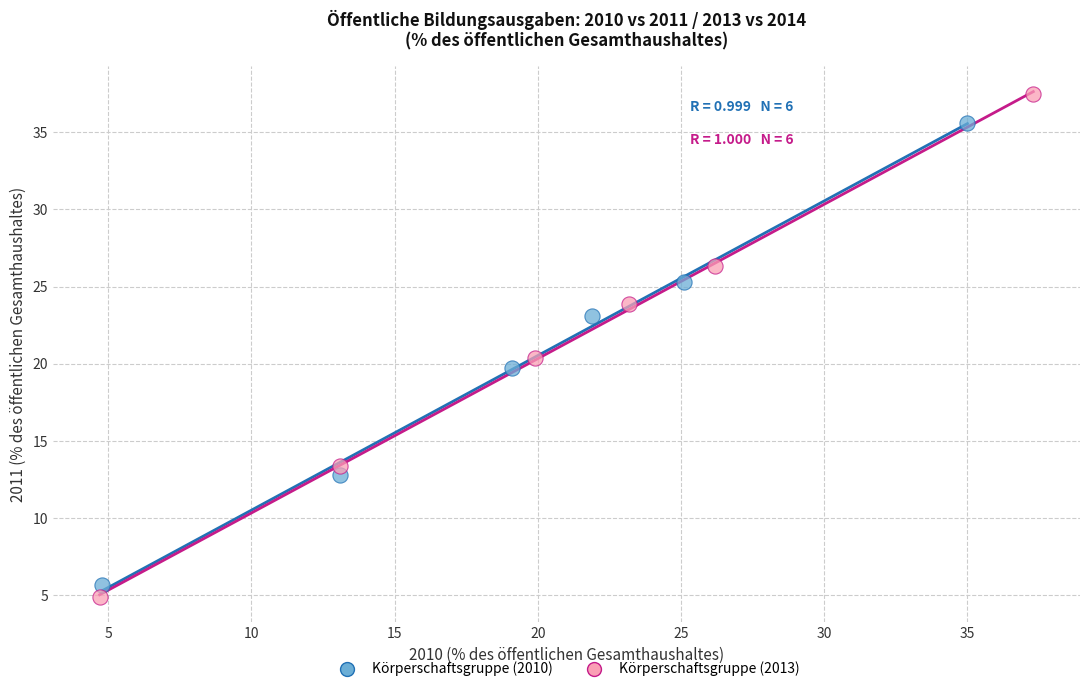

Which series reaches the maximum Y coordinate?

Körperschaftsgruppe (2013)